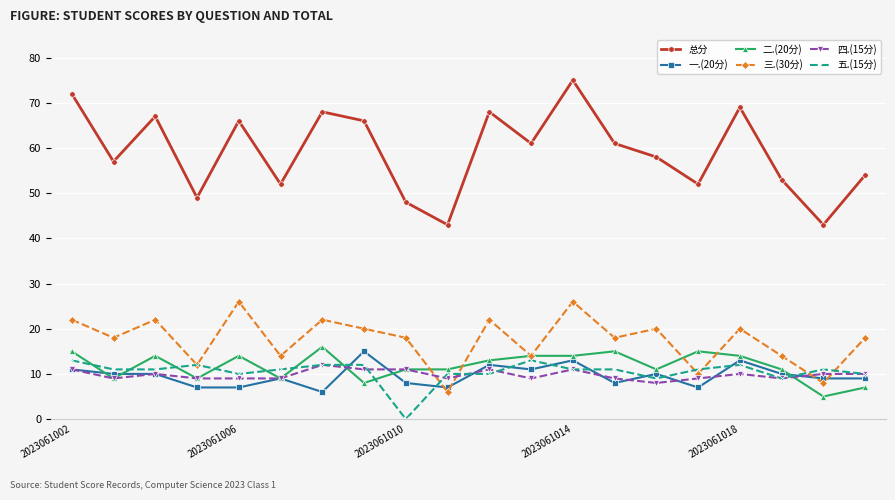

How many distinct data groups are displayed?

6